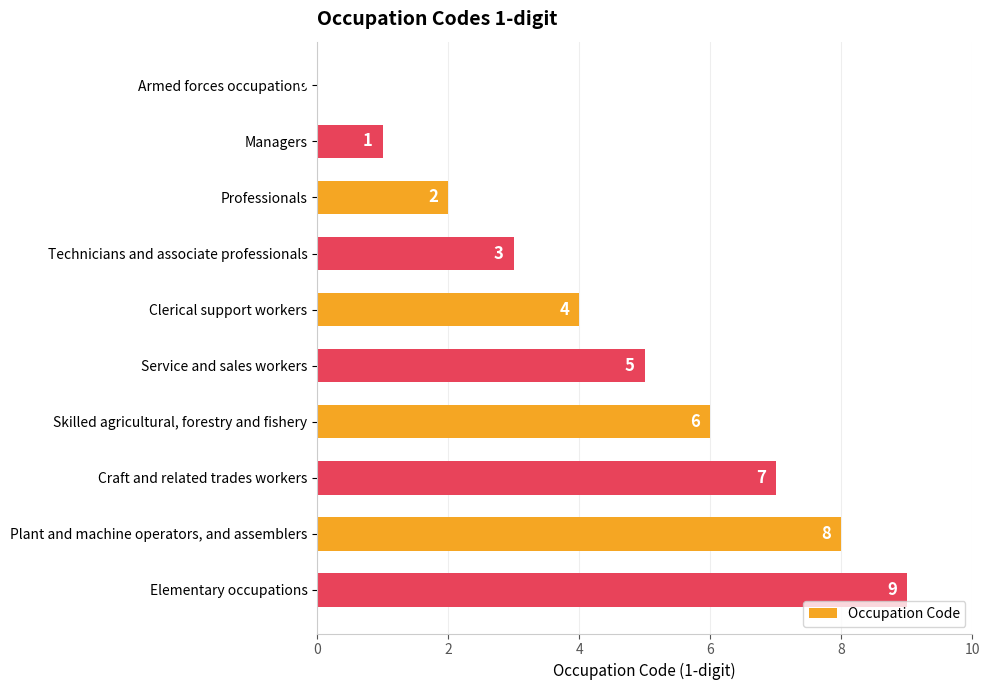

The value at Clerical support workers is 1. True or false?

False